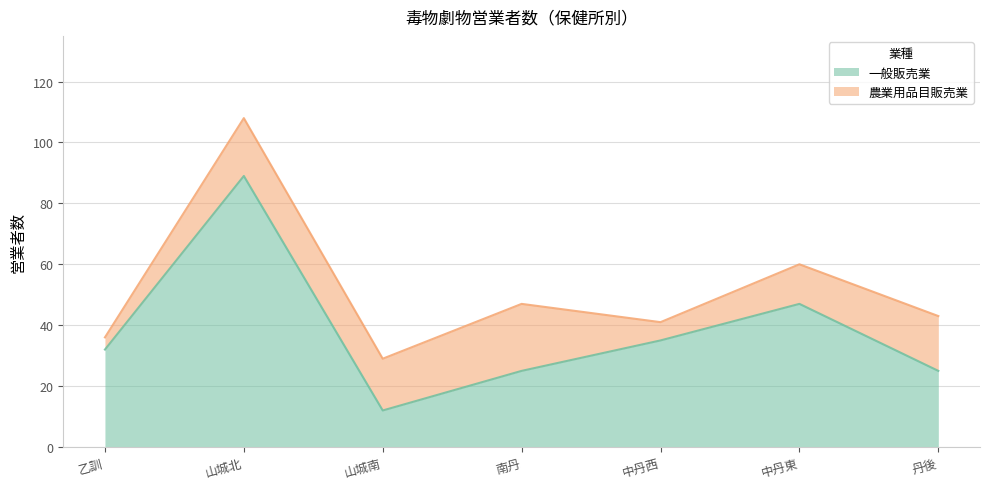

How many values are below 32?

3